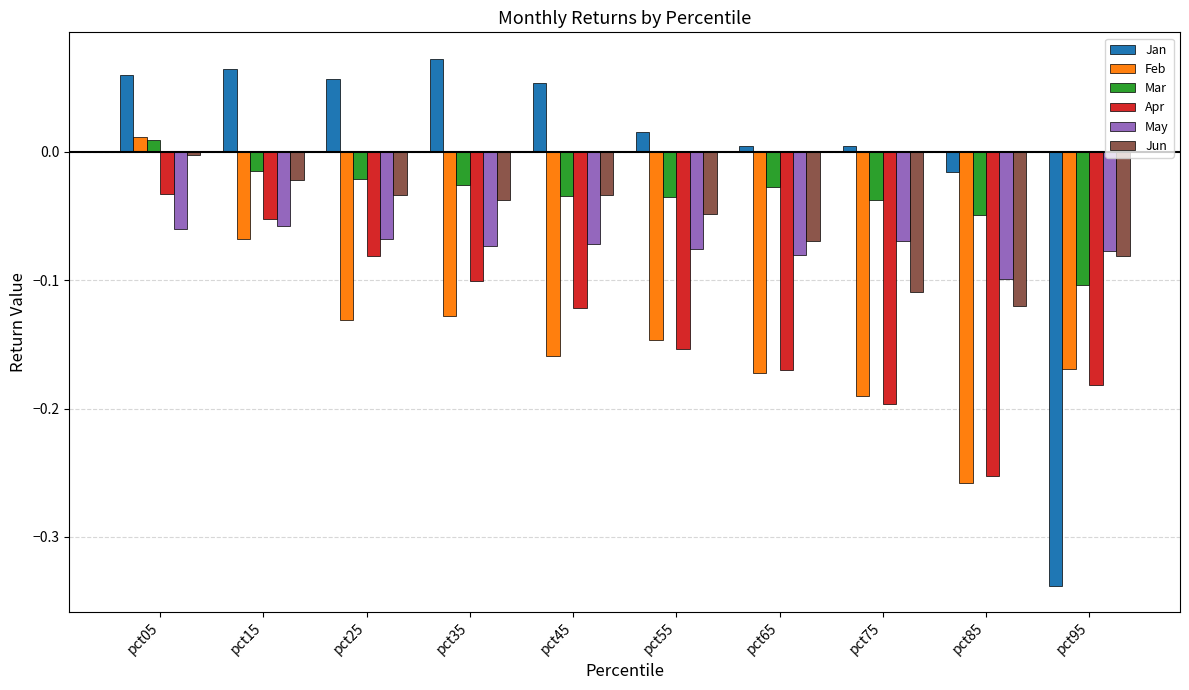

Are the bars horizontal?

No